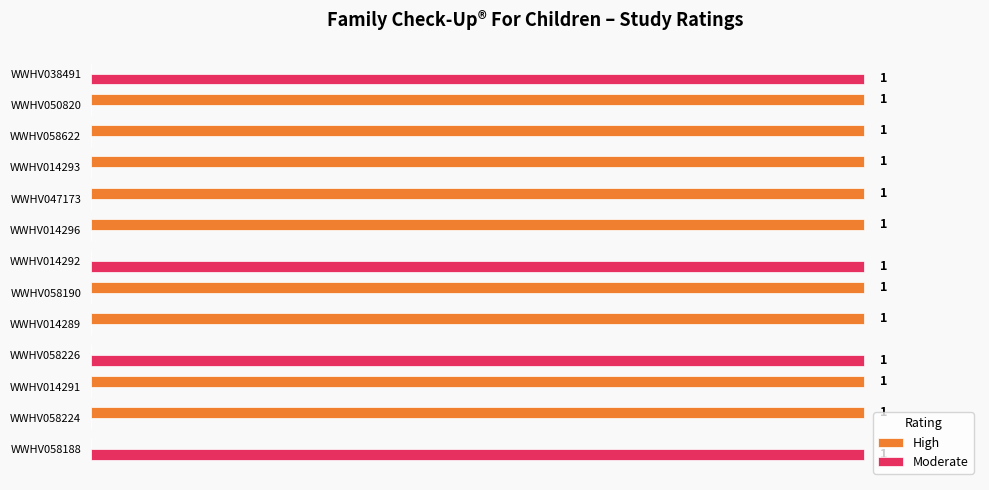

Which series has the largest total across all categories?

High